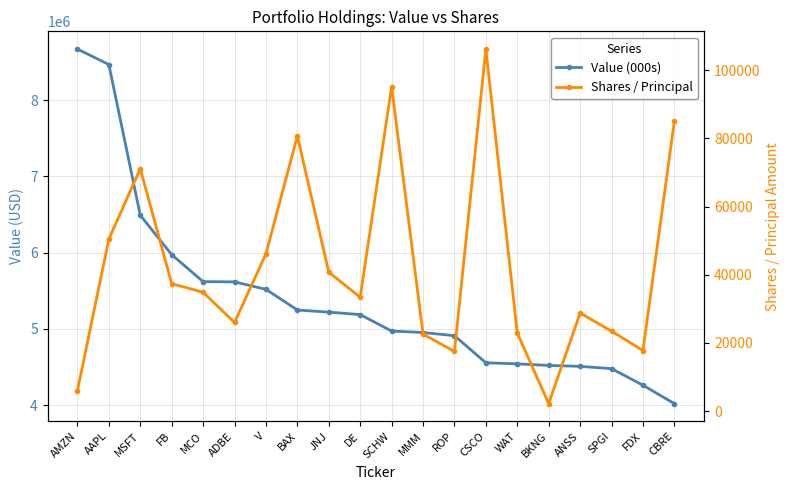

What position from the left is BAX?

8